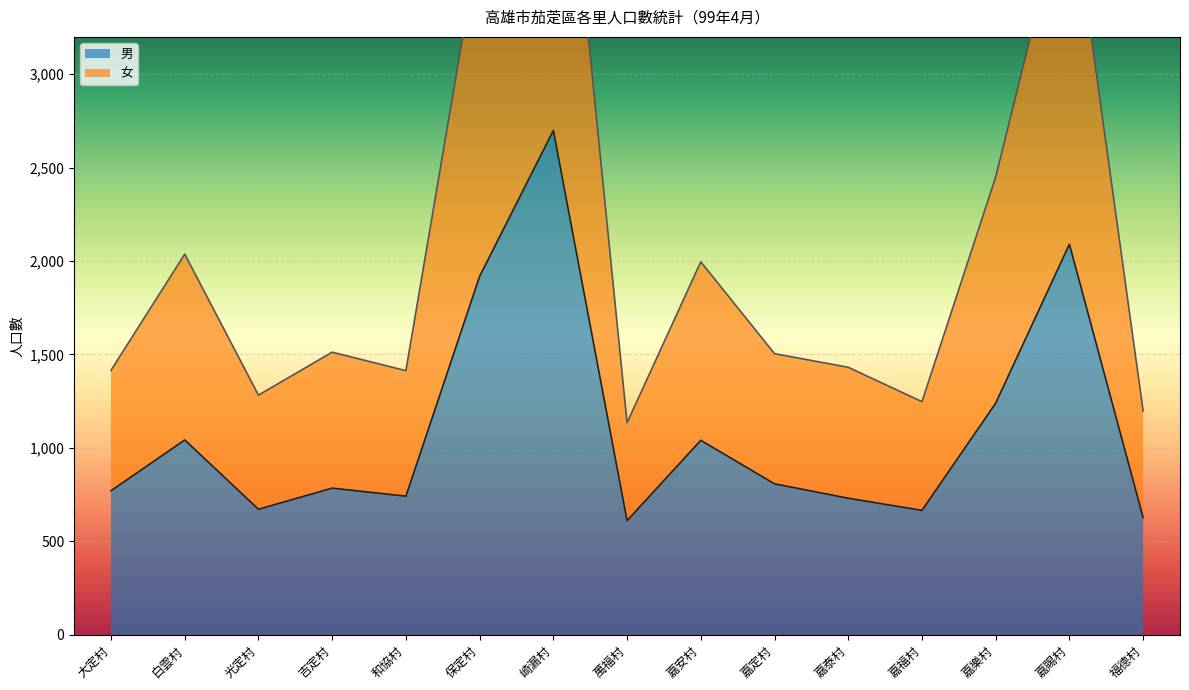

What is the lowest value of the 男 series?

610